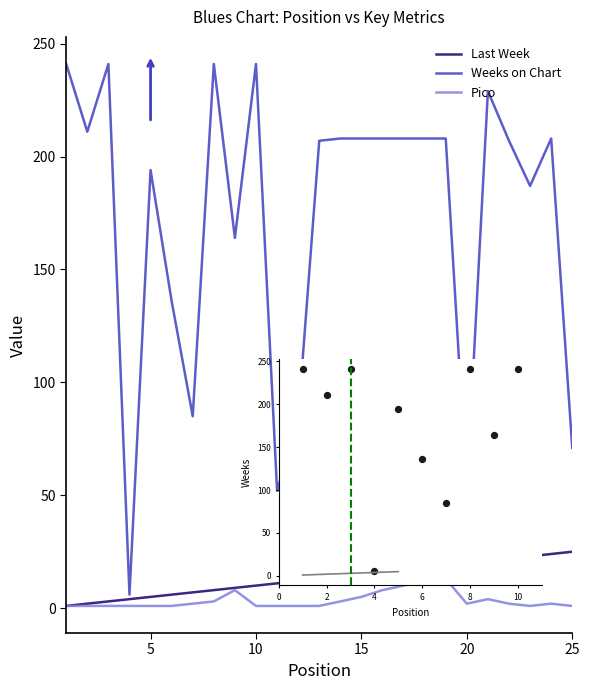

Which series has the largest total across all categories?

Weeks on Chart